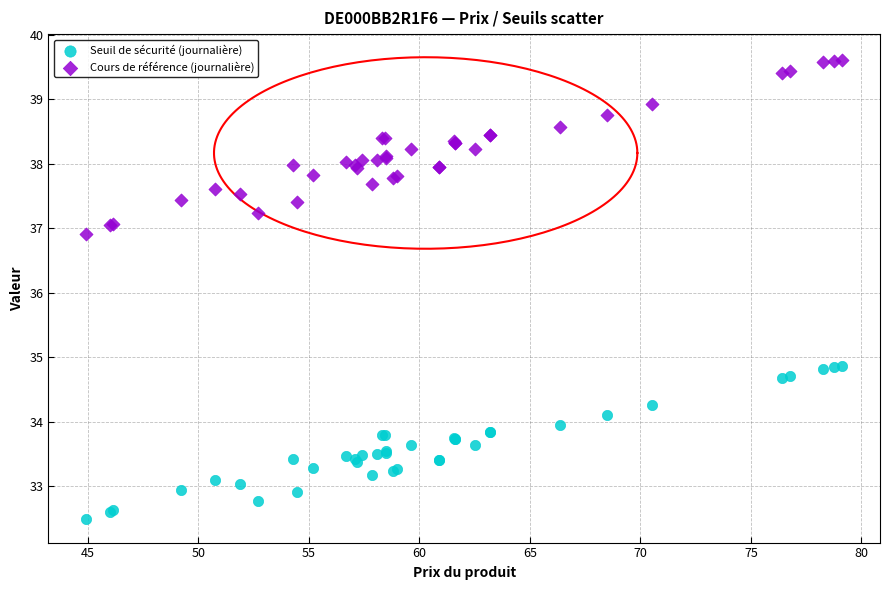

Which series reaches the minimum Y coordinate?

Seuil de sécurité (journalière)